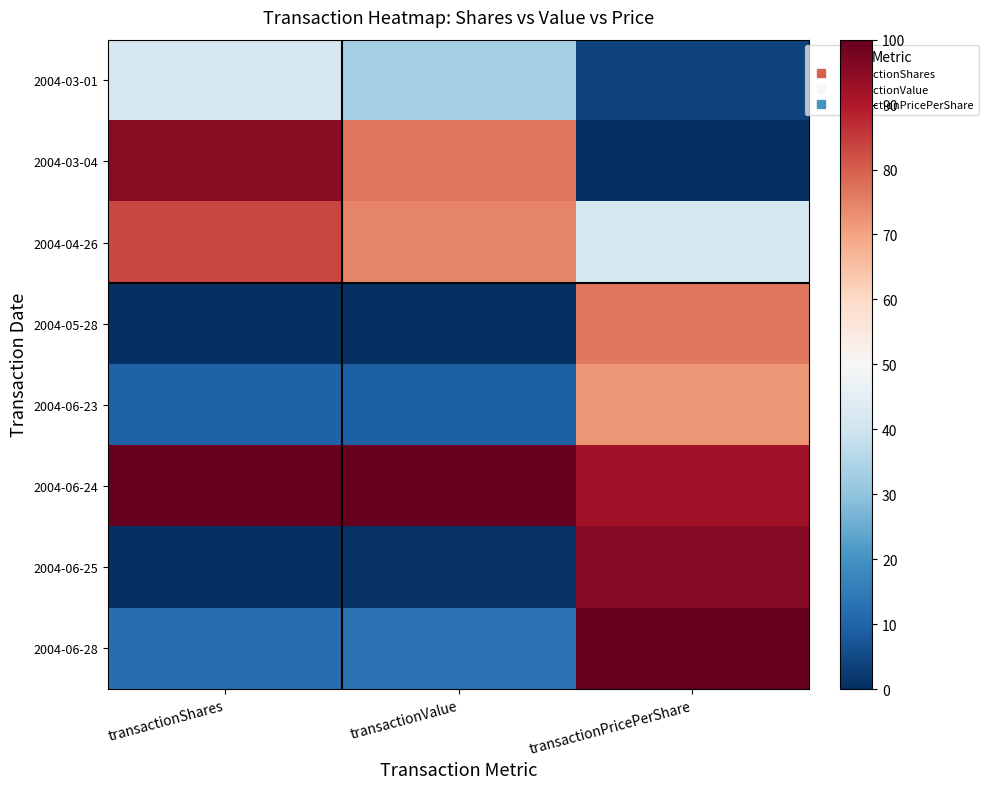

Reading right to left, what are all the values shown in this chart?

2004-03-01: transactionPricePerShare=3.8	transactionValue=33.1	transactionShares=41.7
2004-03-04: transactionPricePerShare=0.0	transactionValue=76.9	transactionShares=95.2
2004-04-26: transactionPricePerShare=41.1	transactionValue=74.4	transactionShares=83.3
2004-05-28: transactionPricePerShare=76.3	transactionValue=0.0	transactionShares=0.0
2004-06-23: transactionPricePerShare=71.9	transactionValue=9.0	transactionShares=9.5
2004-06-24: transactionPricePerShare=92.2	transactionValue=100.0	transactionShares=100.0
2004-06-25: transactionPricePerShare=96.0	transactionValue=0.4	transactionShares=0.0
2004-06-28: transactionPricePerShare=100.0	transactionValue=12.6	transactionShares=11.9